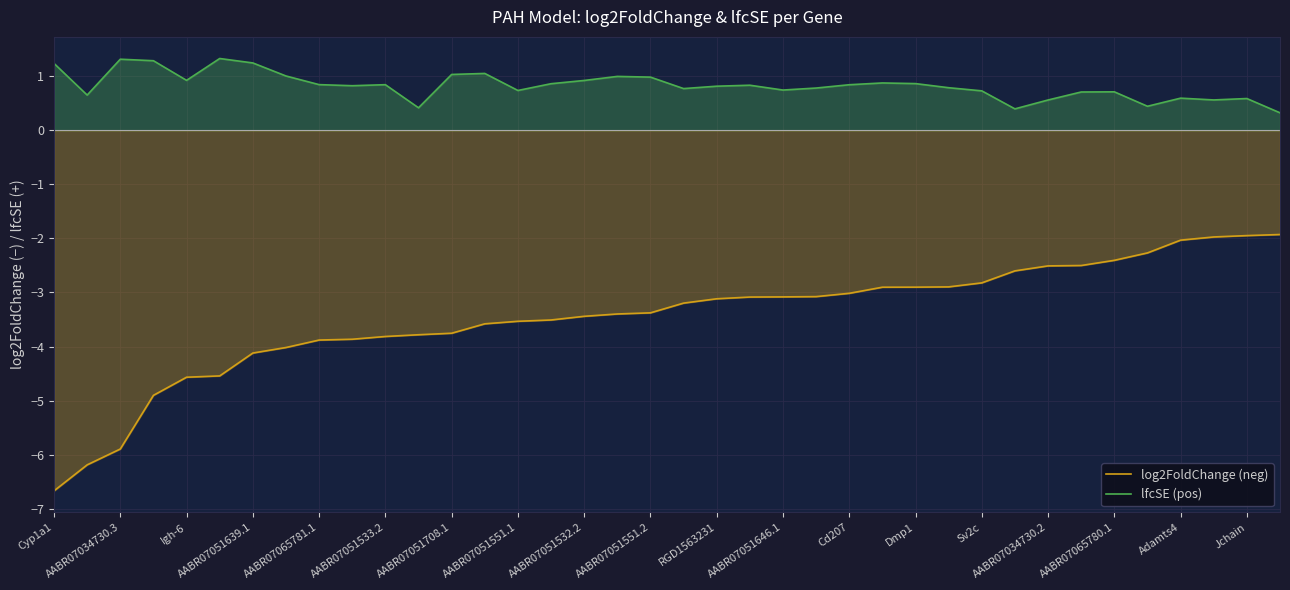

List the series in order of their peak value, highest first.

lfcSE (pos), log2FoldChange (neg)